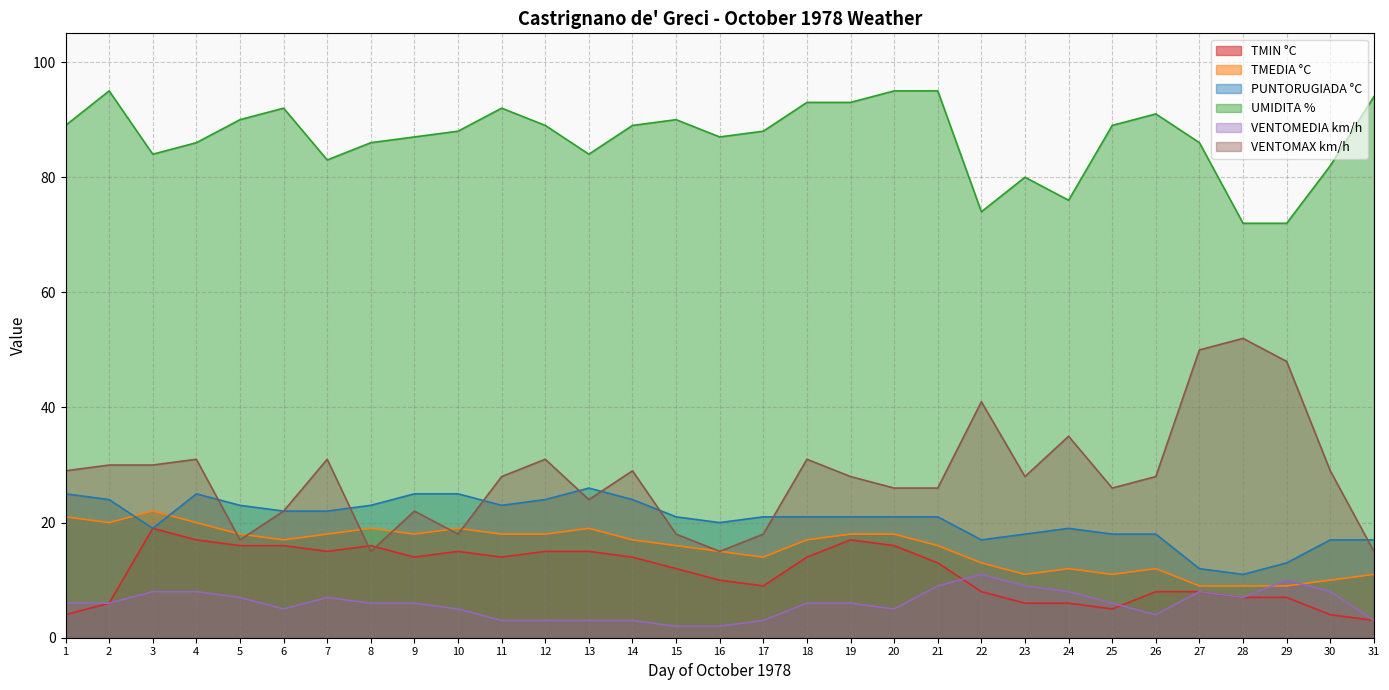

Is the value of TMEDIA °C at 11 greater than the value of PUNTORUGIADA °C at 3?

No